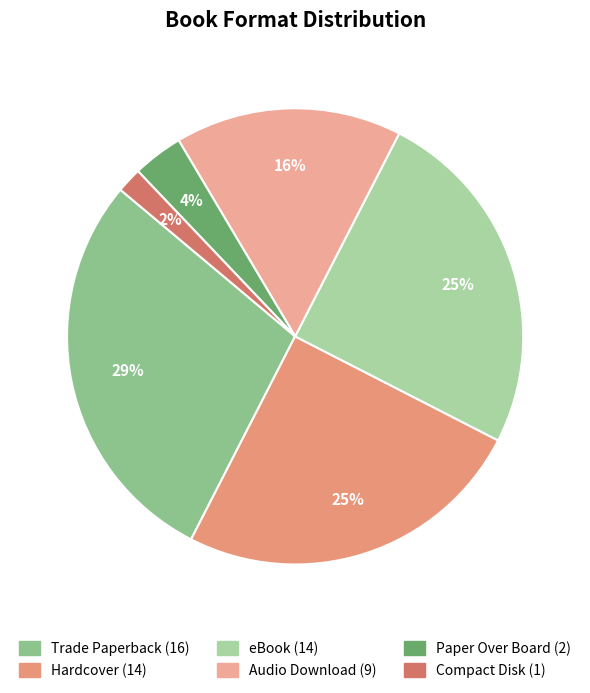

What portion of the pie excludes Trade Paperback?

71.4%